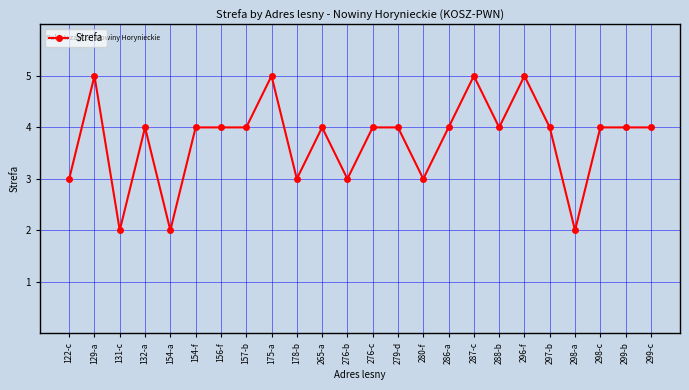

What is the label of the 3rd point from the left?

131-c